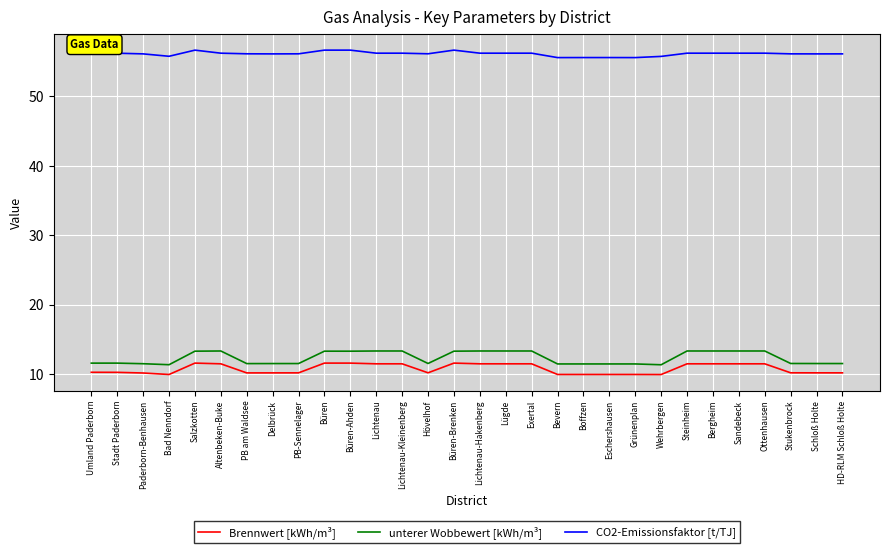

What is the difference between the maximum and minimum values in the unterer Wobbewert [kWh/m³] series?

2.0